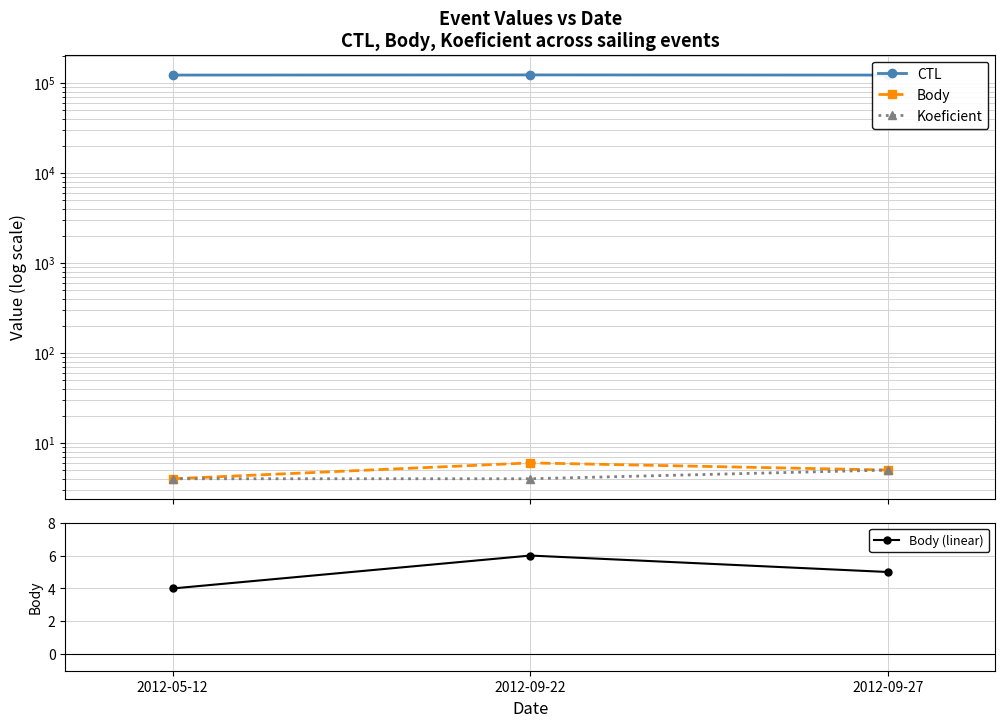

What is the label of the 1st point from the left?

2012-05-12